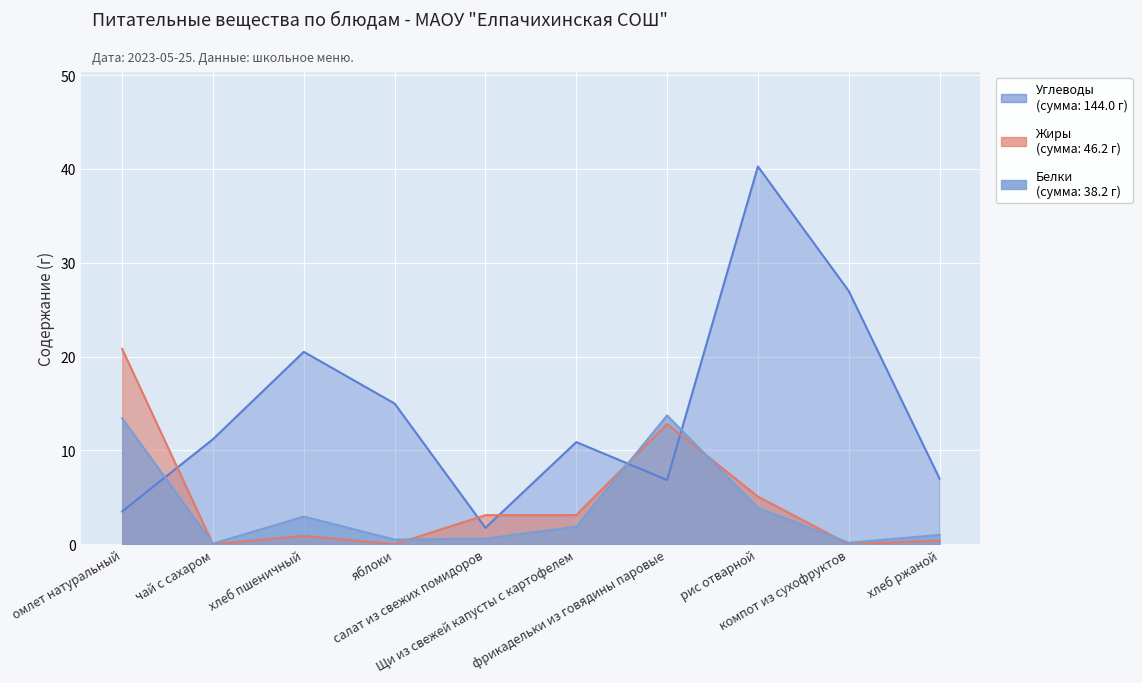

Reading right to left, extract all data points from this chart.

Белки: 1.0	0.2	3.9	13.7	1.9	0.6	0.5	3.0	0.1	13.4
Жиры: 0.4	0.0	5.1	12.8	3.1	3.1	0.0	0.9	0.0	20.8
Углеводы: 7.0	27.0	40.3	6.8	10.9	1.8	15.0	20.5	11.2	3.5